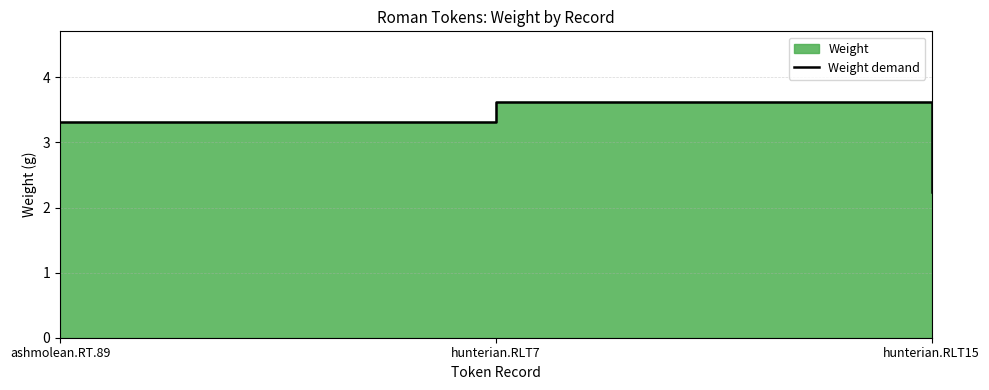

Reading left to right, transcribe all the data shown in this chart.

ashmolean.RT.89=3.3	hunterian.RLT7=3.6	hunterian.RLT15=2.2